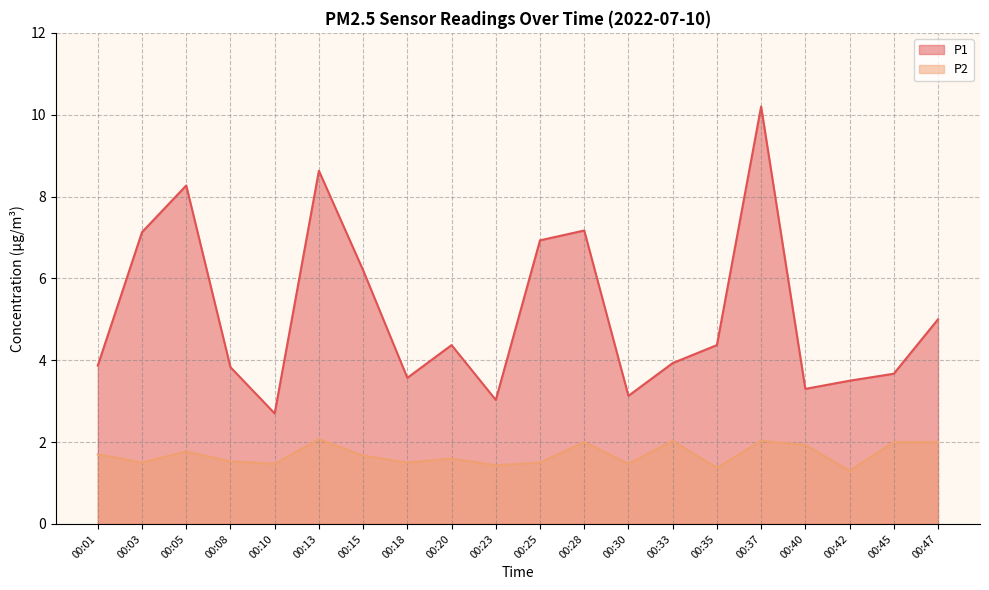

What is the sum of all P2 values?

33.9